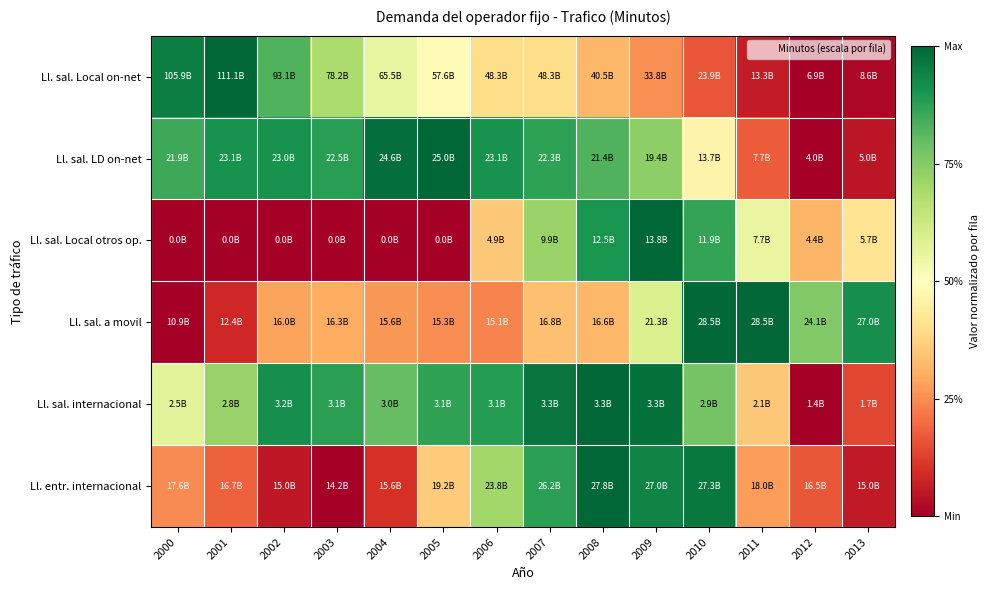

What is the difference between the highest and lowest values at 2007?

0.6